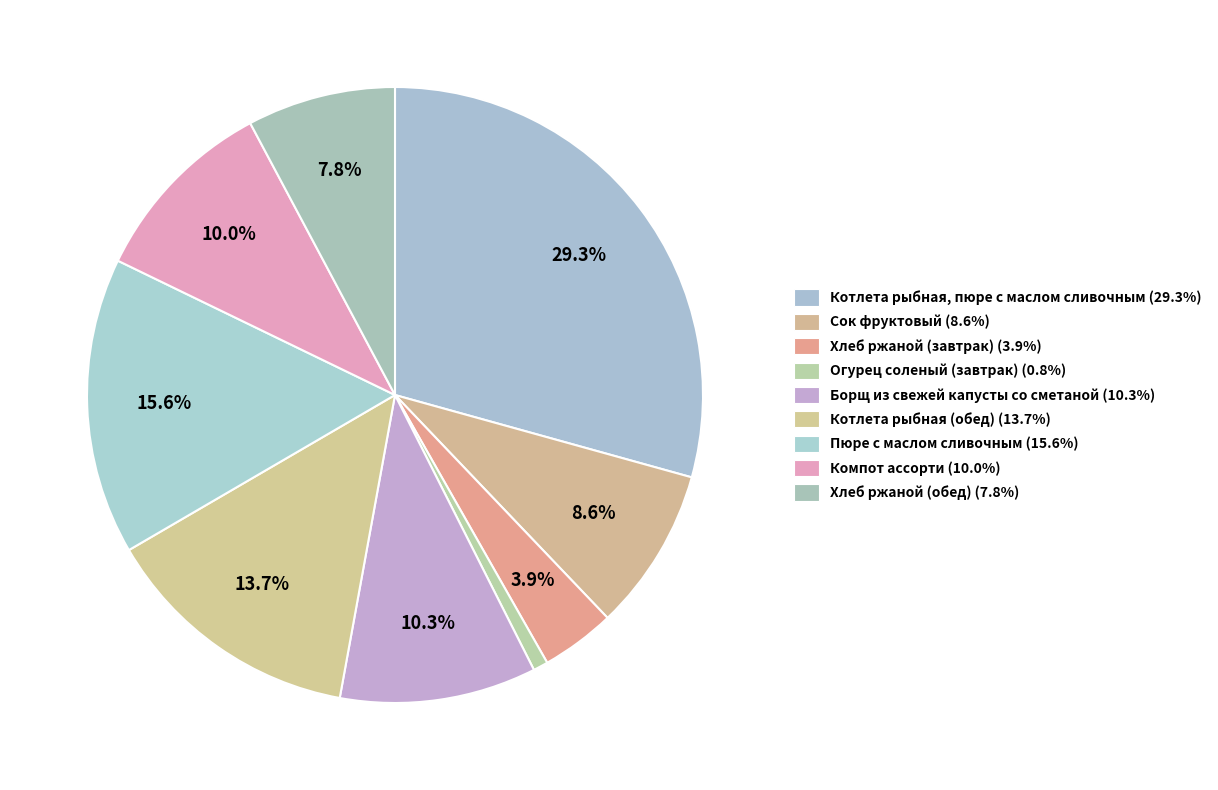

Which category has the biggest portion of the pie?

Котлета рыбная, пюре с маслом сливочным